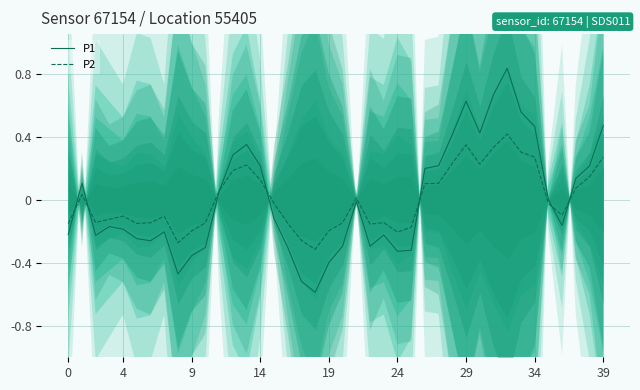

Rank the series at 21 from lowest to highest value.

P1, P2